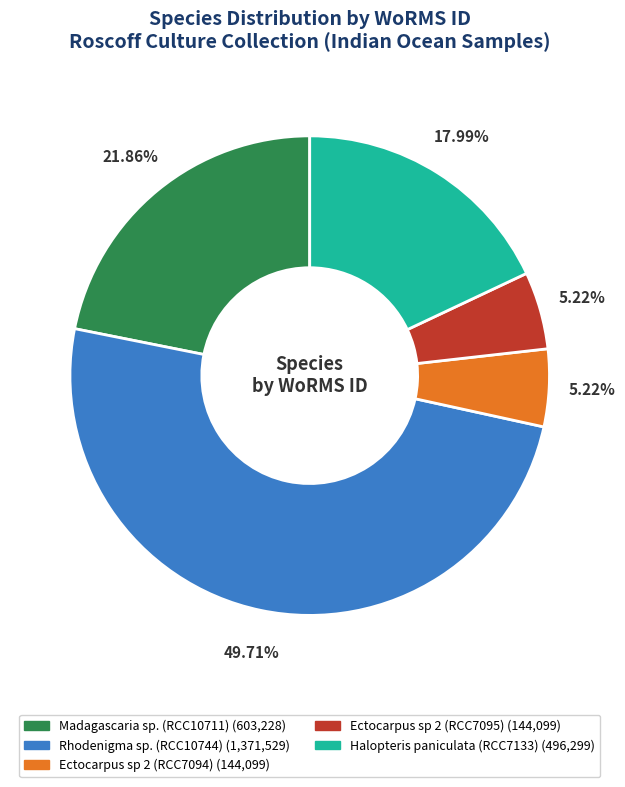

Do Ectocarpus sp 2 (RCC7094) and Ectocarpus sp 2 (RCC7095) together represent more than half of the pie?

No